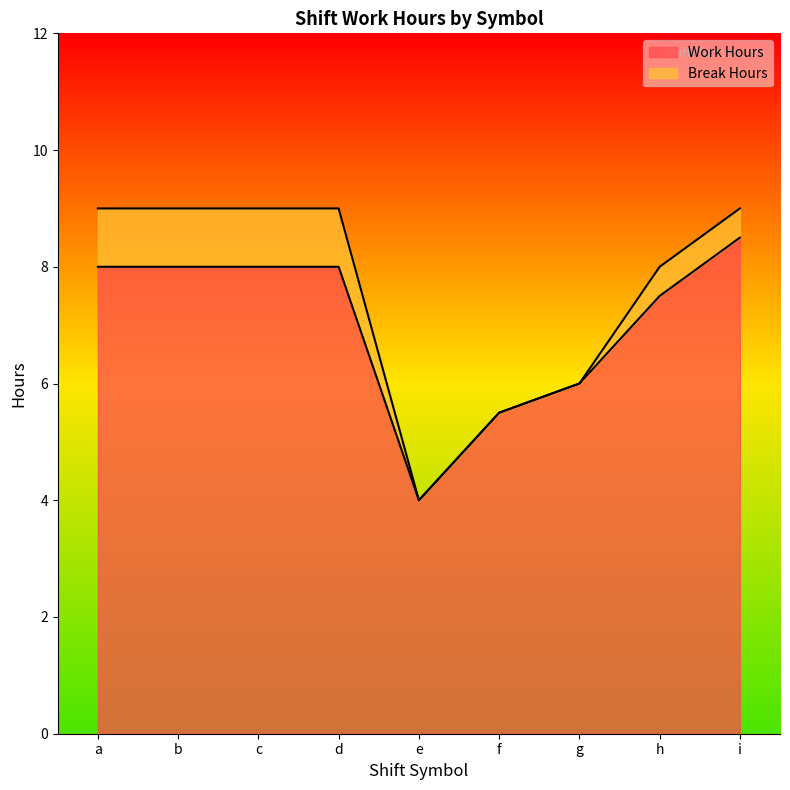

Reading left to right, what are all the values shown in this chart?

a=8.0	b=8.0	c=8.0	d=8.0	e=4.0	f=5.5	g=6.0	h=7.5	i=8.5